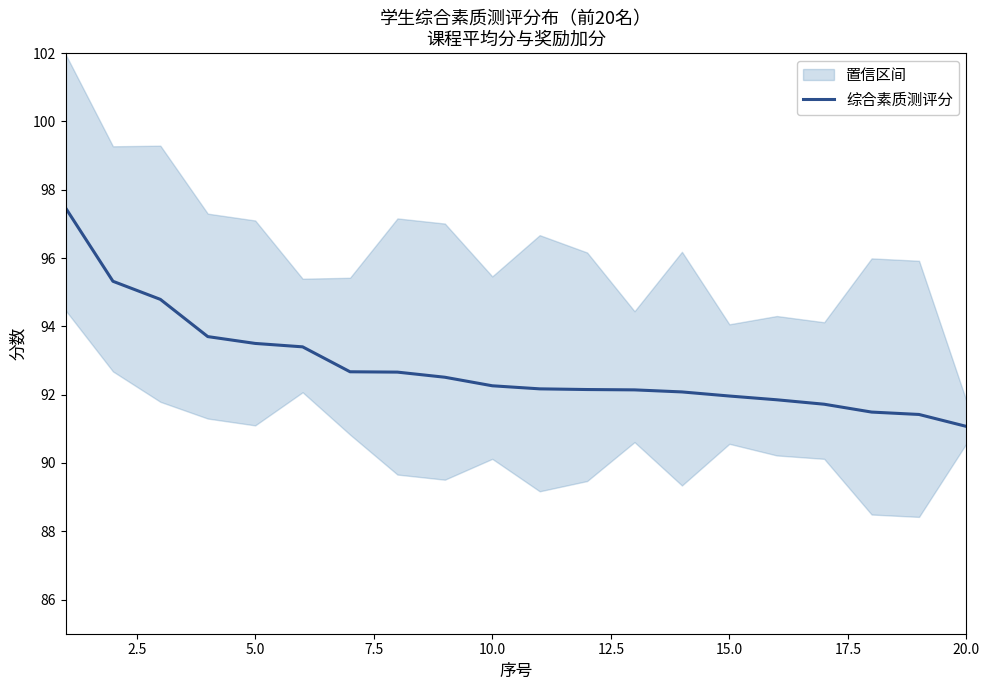

How many values are below 92?

6